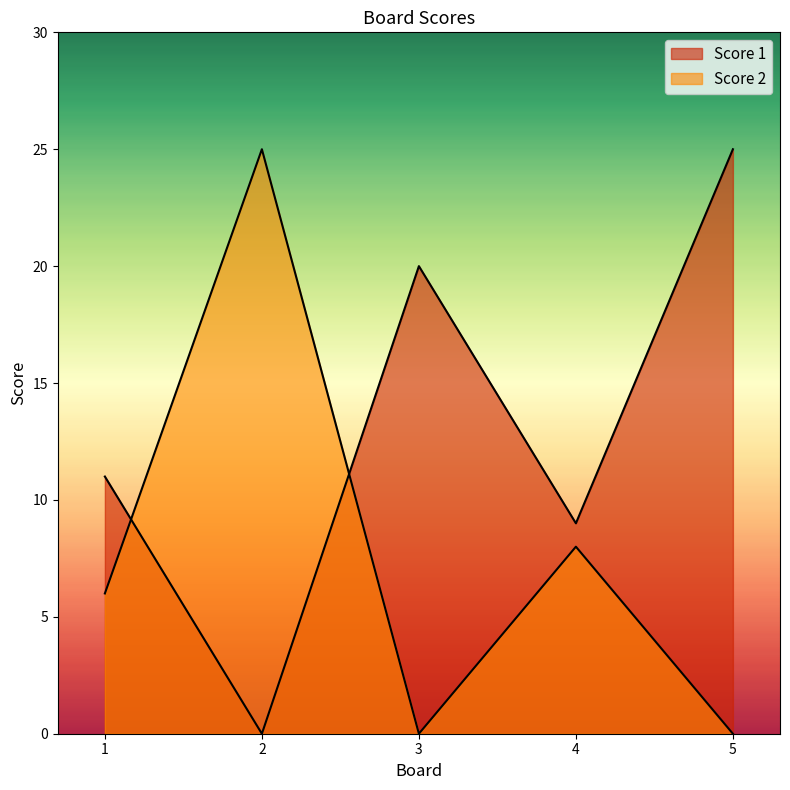

At which category is the sum across all series the highest?

2